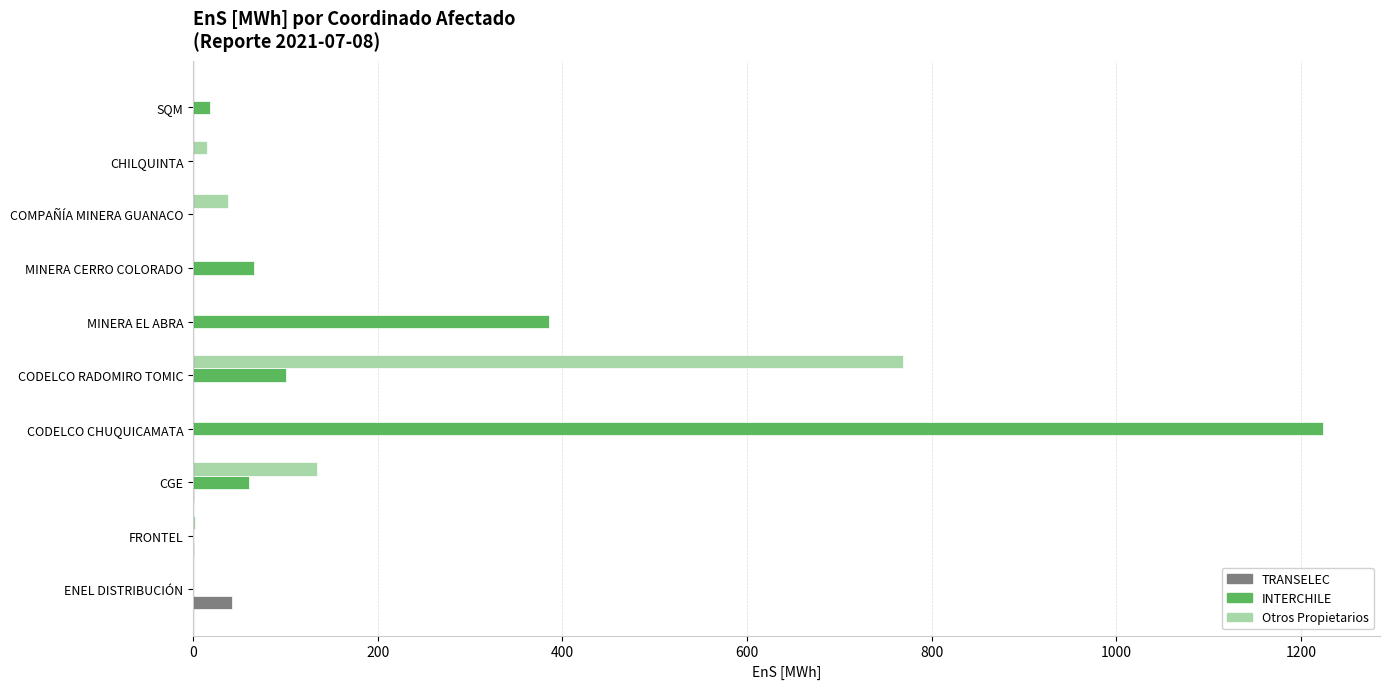

What is the sum of the Otros Propietarios values at CODELCO RADOMIRO TOMIC and MINERA EL ABRA?

768.9